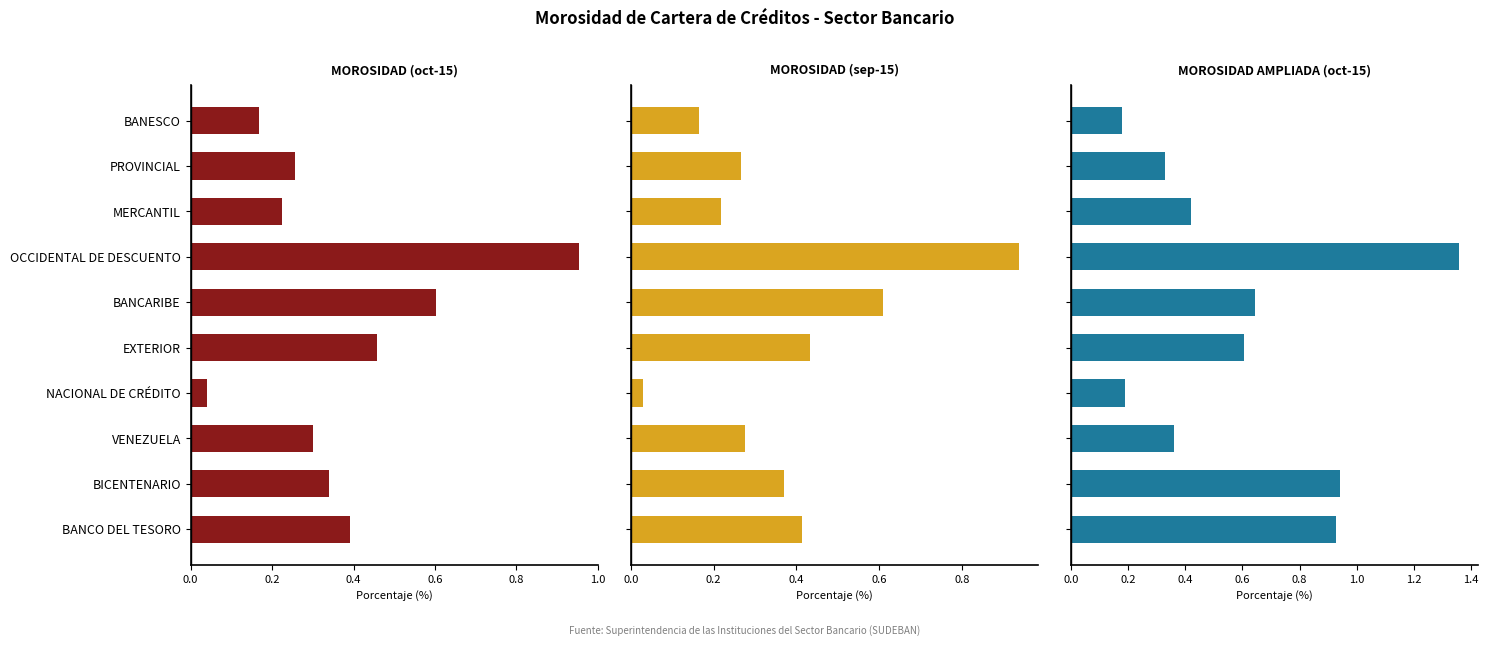

True or false: MOROSIDAD (sep-15) has a value of 0.1 at BANCO DEL TESORO.

False